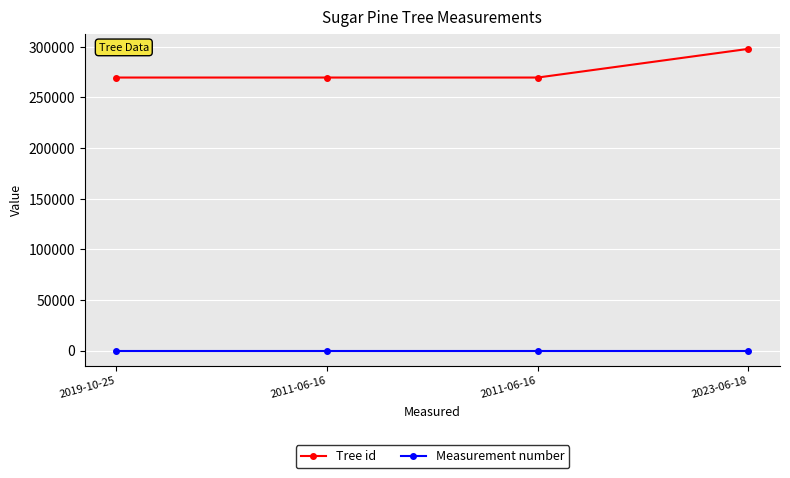

How many values in the Tree id series are below 269595?

2